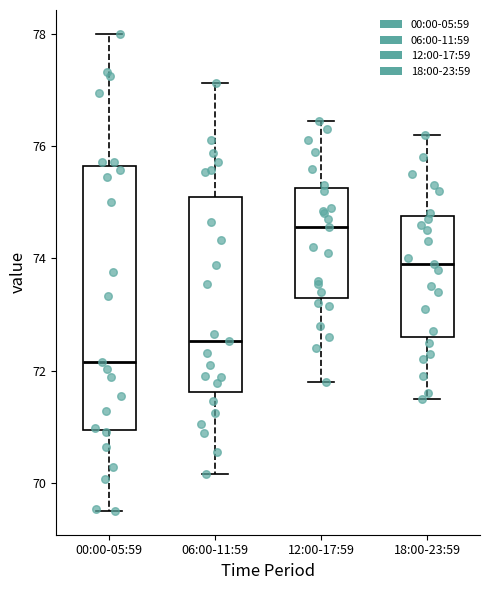

Reading left to right, transcribe this box plot: for each box, give where its median line is, the range the box spans, and where its two whiskers end, as read against the y-axis. The values are not printed on the chart, so give them approximately, as read against the axis.

00:00-05:59: median 72.2, box 71.0 to 75.6, whiskers 69.6 to 78.0
06:00-11:59: median 72.6, box 71.6 to 75.0, whiskers 70.2 to 77.2
12:00-17:59: median 74.6, box 73.4 to 75.2, whiskers 71.8 to 76.4
18:00-23:59: median 74.0, box 72.6 to 74.8, whiskers 71.6 to 76.2